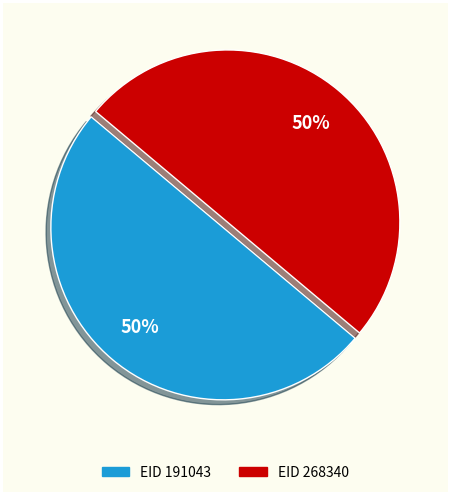

To the nearest percent, what is the average slice percentage?

50%